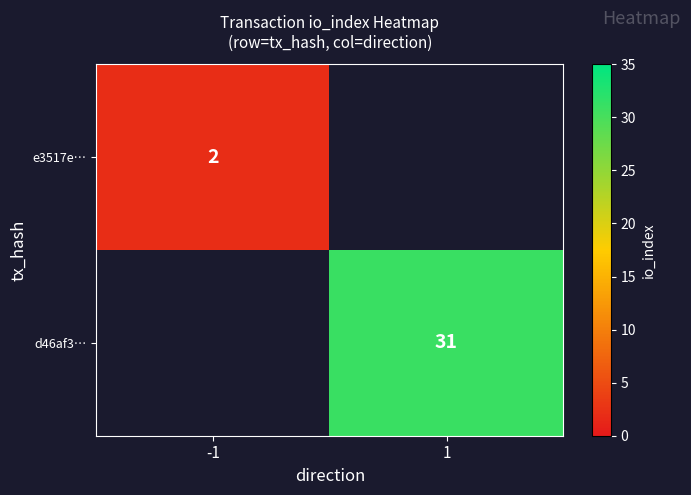

The value of e3517e… at -1 is 1. True or false?

False